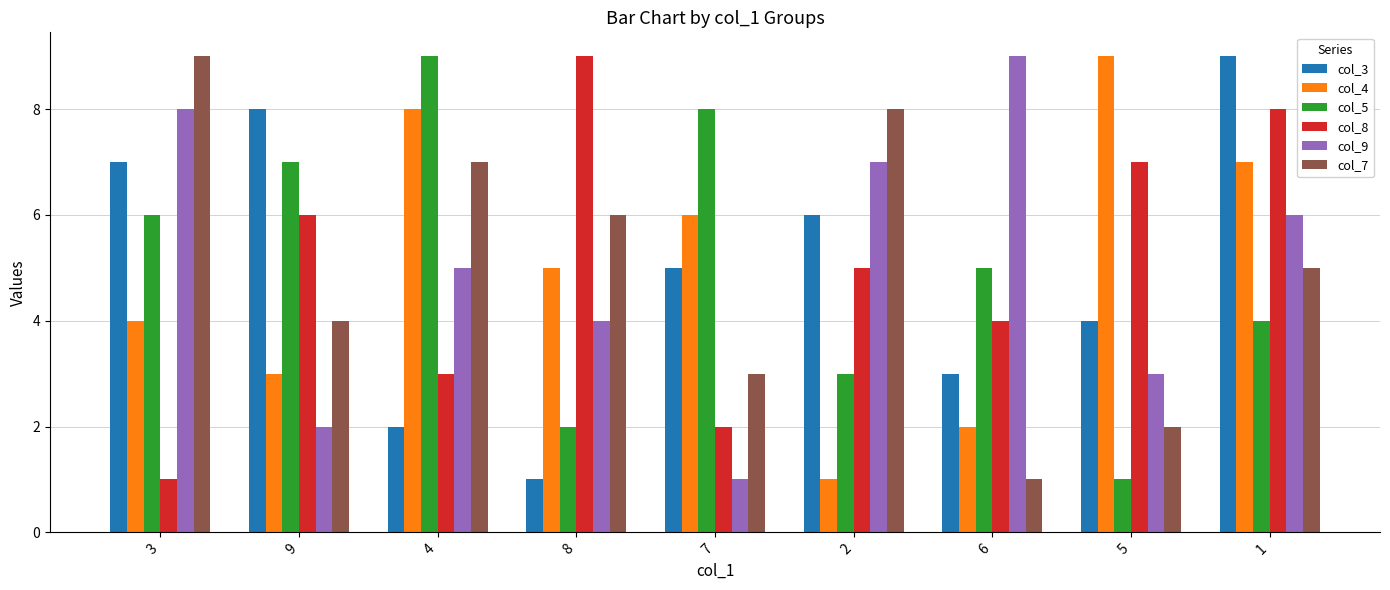

True or false: col_4 has a value of 6 at 7.

True